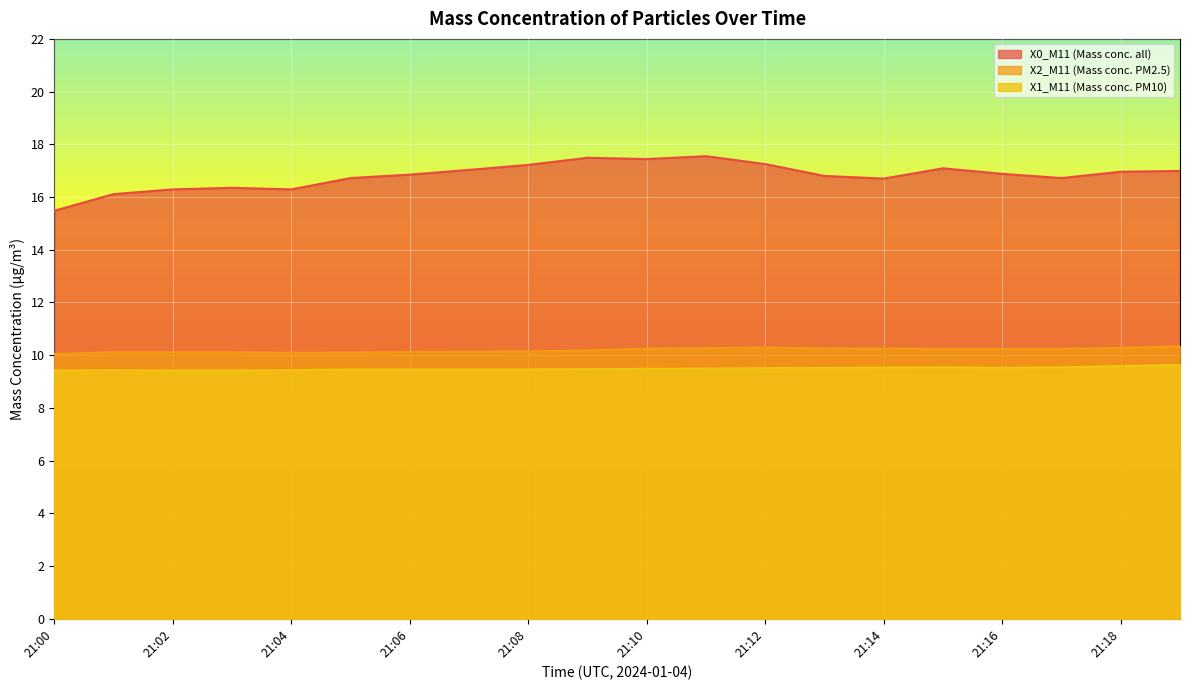

At which label does X0_M11 (Mass conc. all) first exceed 16?

21:01